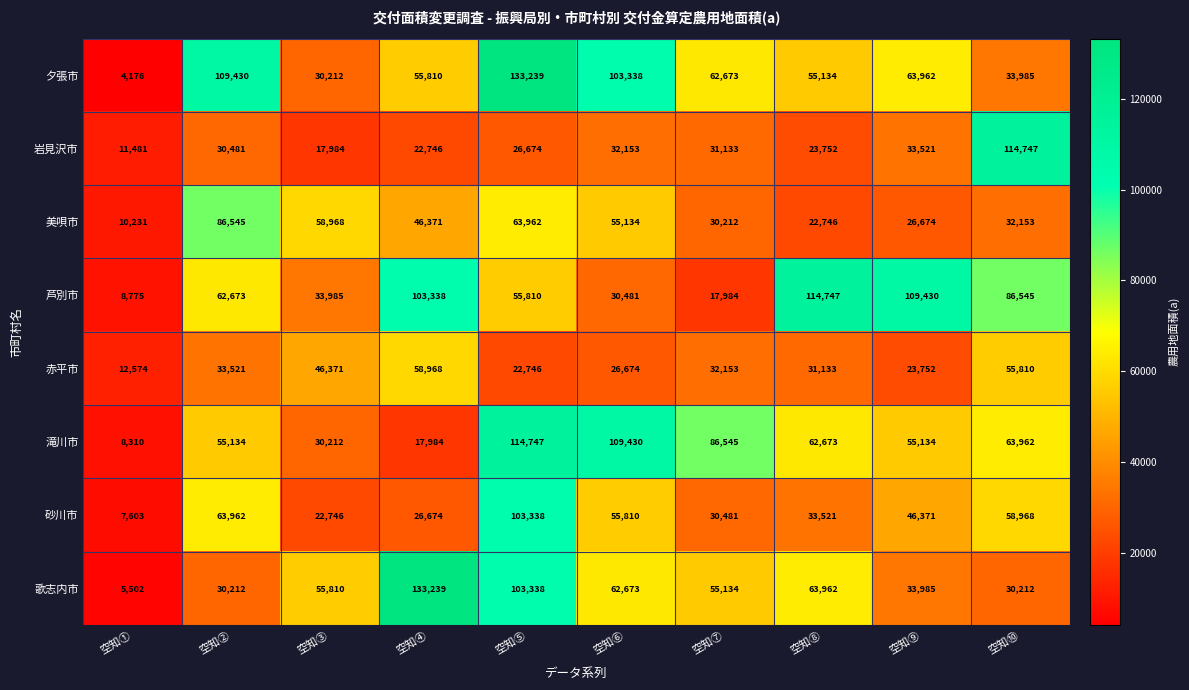

What is the smallest value displayed?

4176